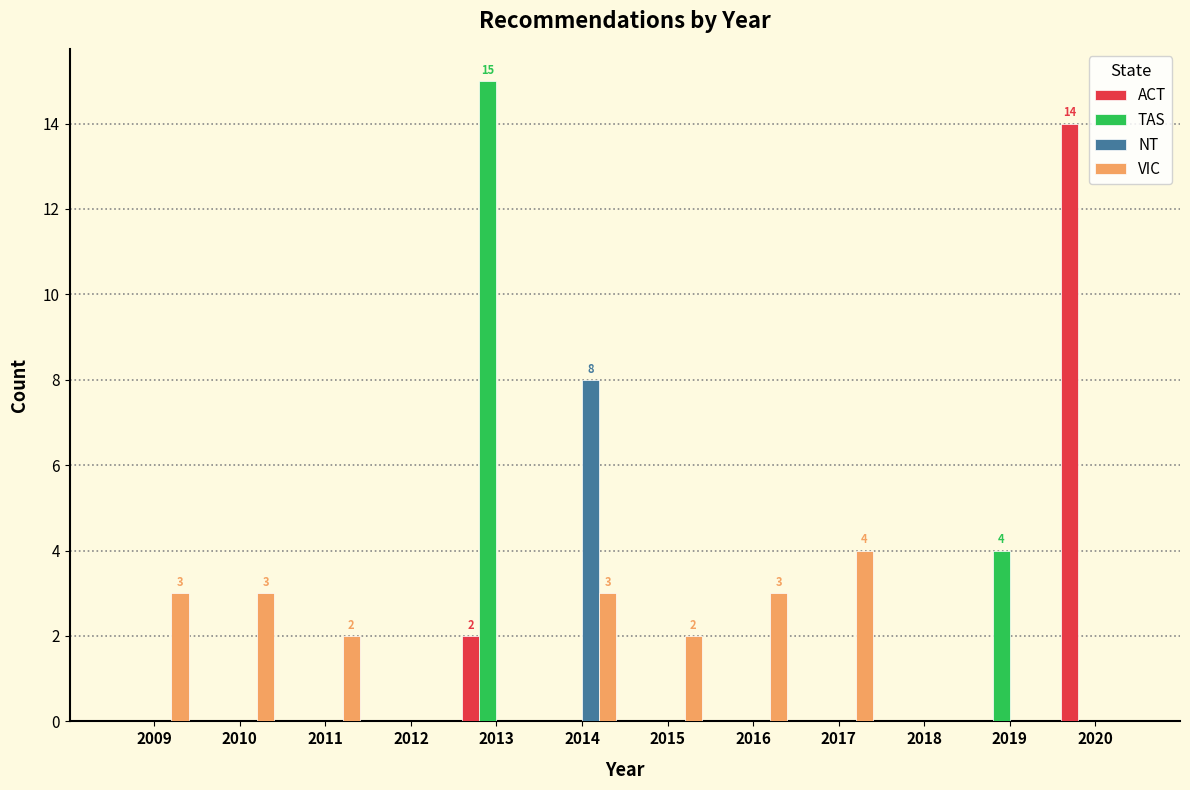

The value of NT at 2010 is -5. True or false?

False